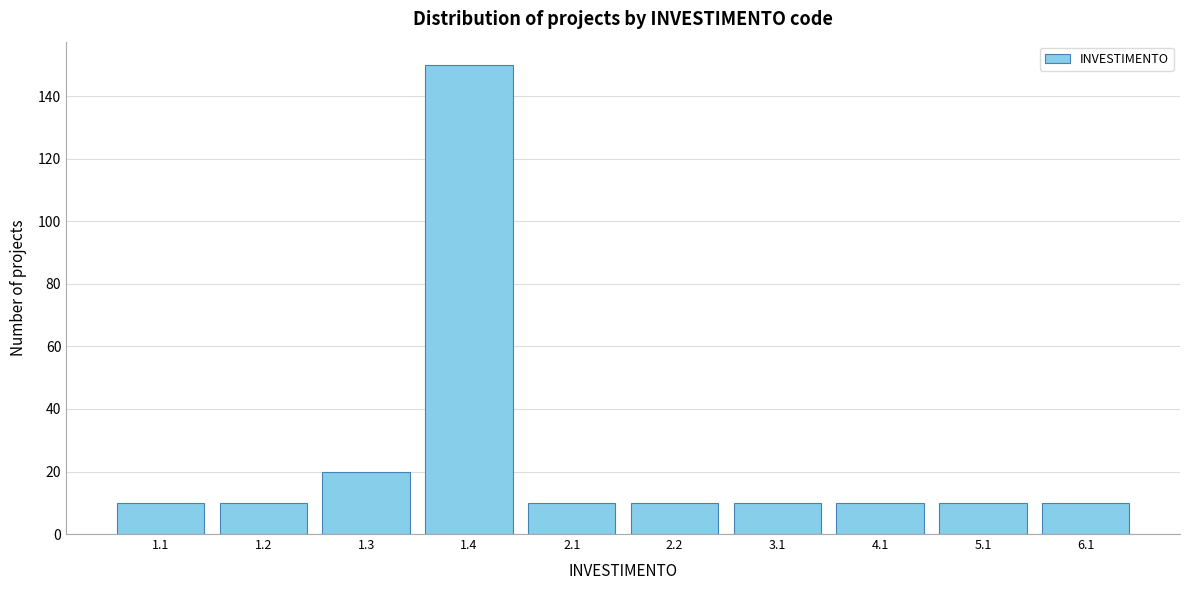

Reading left to right, what are all the values shown in this chart?

10	10	20	150	10	10	10	10	10	10